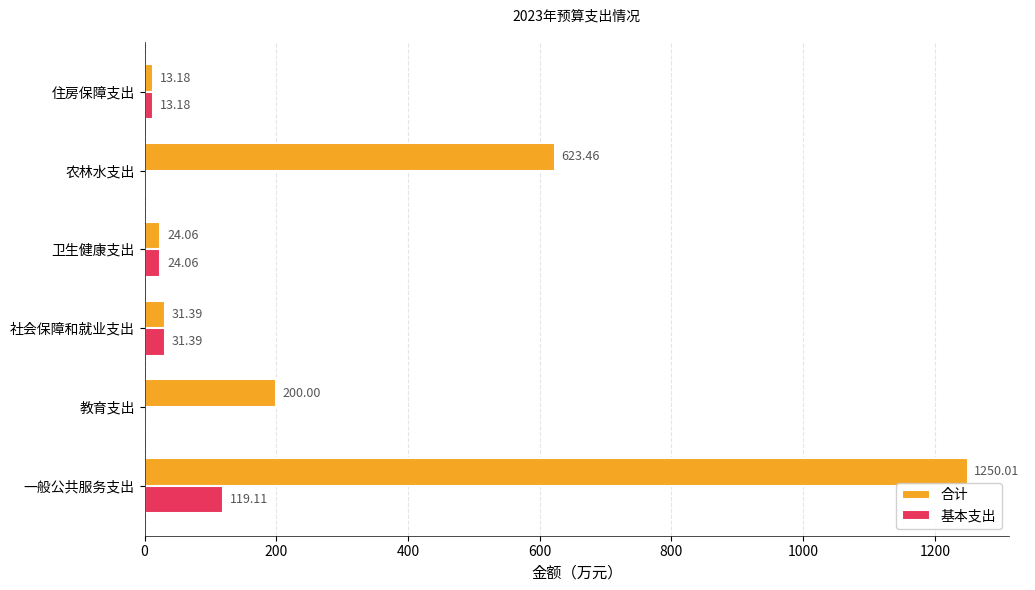

How many series are shown in this chart?

2